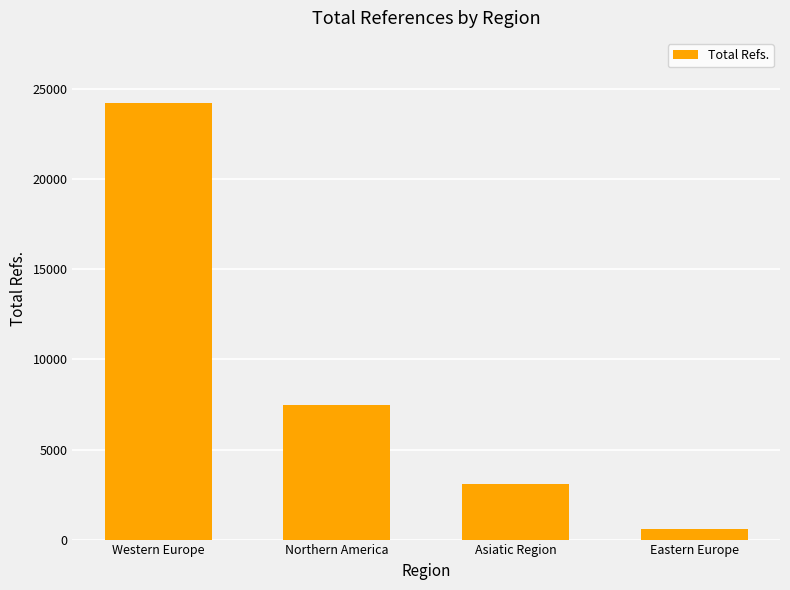

Rank the categories by value from lowest to highest.

Eastern Europe, Asiatic Region, Northern America, Western Europe